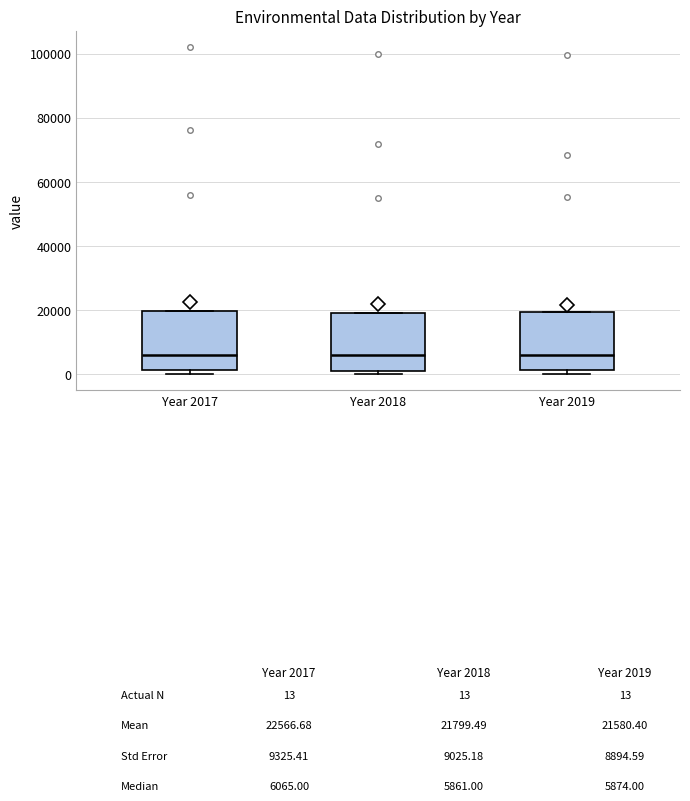

Reading left to right, transcribe this box plot: for each box, give where its median line is, the range the box spans, and where its two whiskers end, as read against the y-axis. The values are not printed on the chart, so give them approximately, as read against the axis.

Year 2017: median 6000, box 2000 to 20000, whiskers 0 to 20000
Year 2018: median 6000, box 2000 to 20000, whiskers 0 to 20000
Year 2019: median 6000, box 2000 to 20000, whiskers 0 to 20000